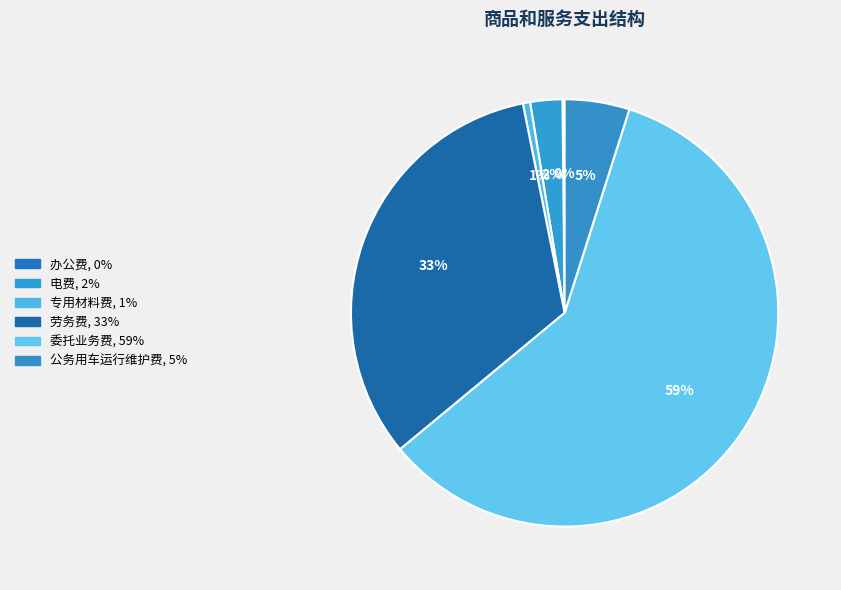

True or false: 电费 accounts for 2% of the total.

True